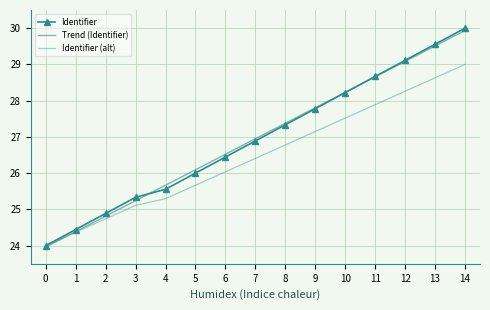

Where is Identifier (alt) nearest to the value 26?

6